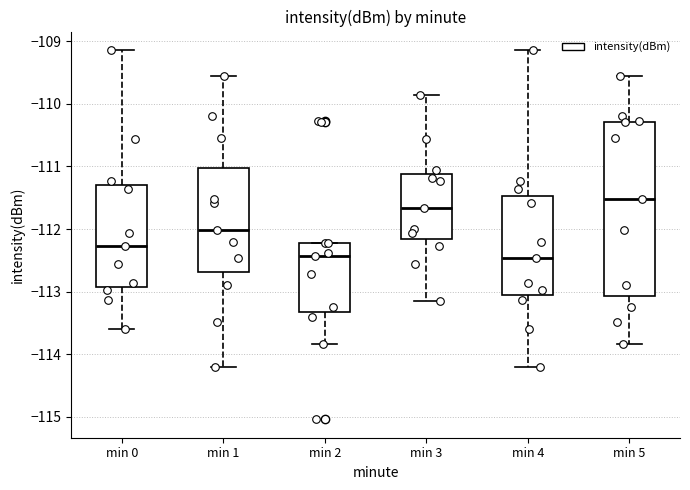

Reading left to right, transcribe this box plot: for each box, give where its median line is, the range the box spans, and where its two whiskers end, as read against the y-axis. The values are not printed on the chart, so give them approximately, as read against the axis.

min 0: median -112.3, box -112.9 to -111.3, whiskers -113.6 to -109.1
min 1: median -112.0, box -112.7 to -111.0, whiskers -114.2 to -109.6
min 2: median -112.4, box -113.3 to -112.2, whiskers -113.8 to -112.2
min 3: median -111.7, box -112.2 to -111.1, whiskers -113.1 to -109.9
min 4: median -112.5, box -113.1 to -111.5, whiskers -114.2 to -109.1
min 5: median -111.5, box -113.1 to -110.3, whiskers -113.8 to -109.6